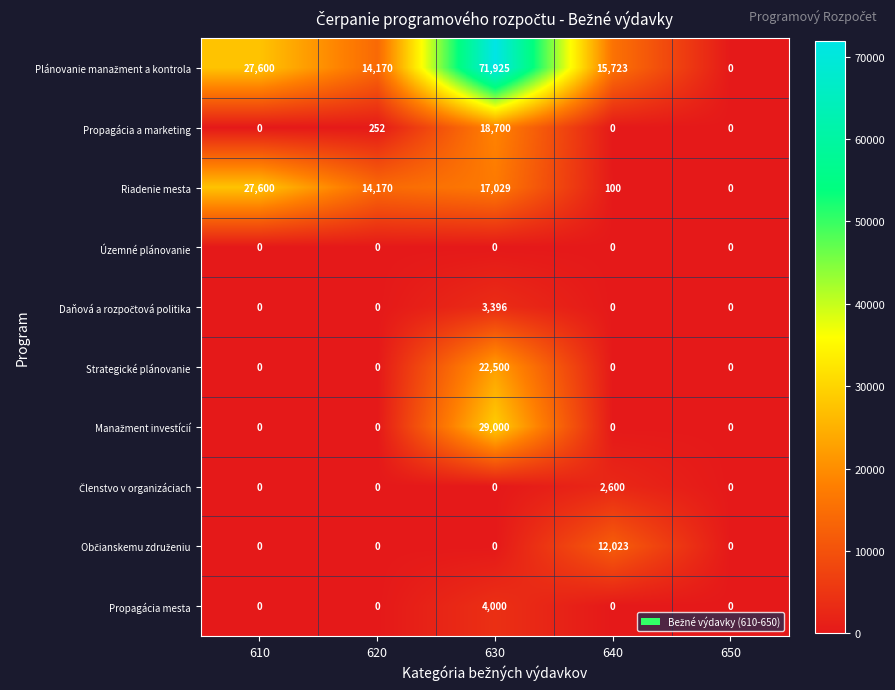

At how many categories does at least one series exceed 43681?

1